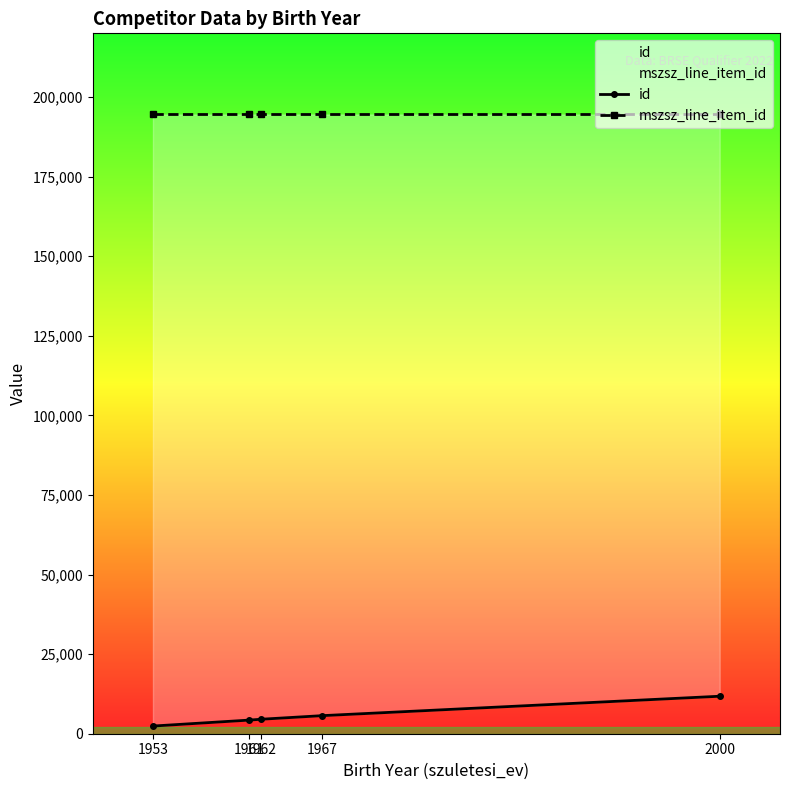

True or false: mszsz_line_item_id has a value of 48697 at 1967.

False